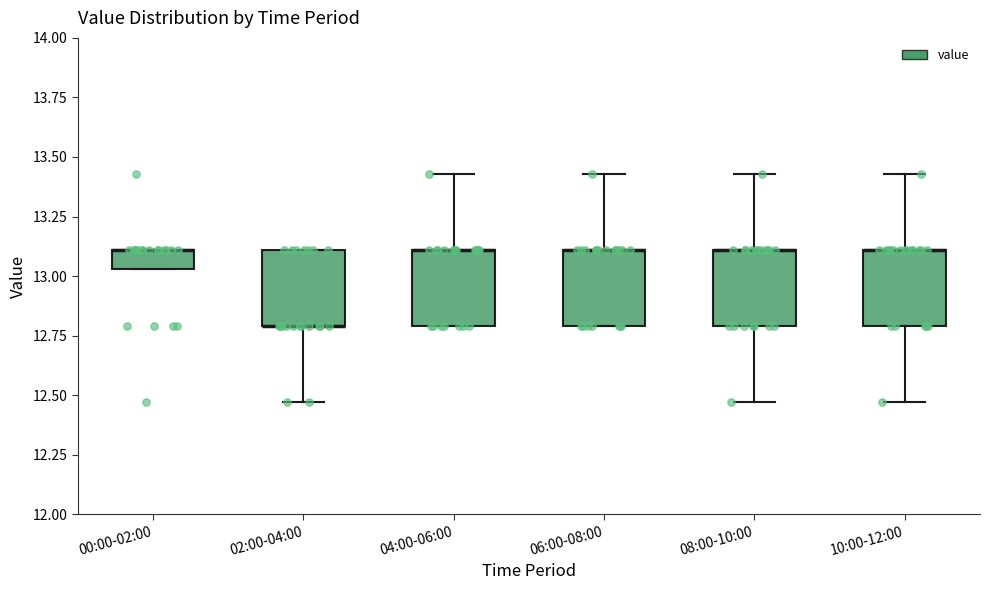

Where is the lower edge of the box for 00:00-02:00 on the y-axis? The values are not printed on the chart, so give them approximately, as read against the axis.

13.05